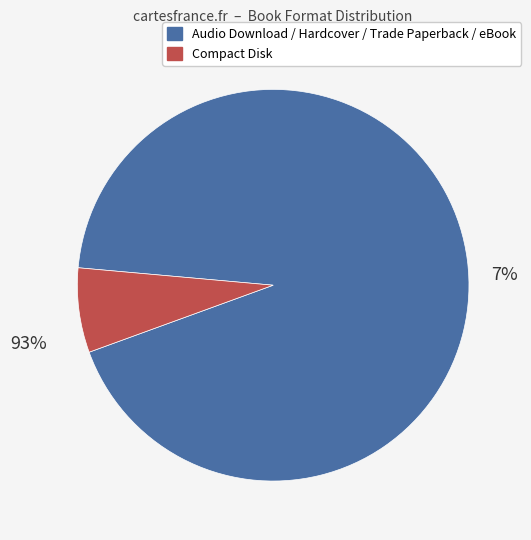

What is the largest slice in the pie chart?

Audio Download